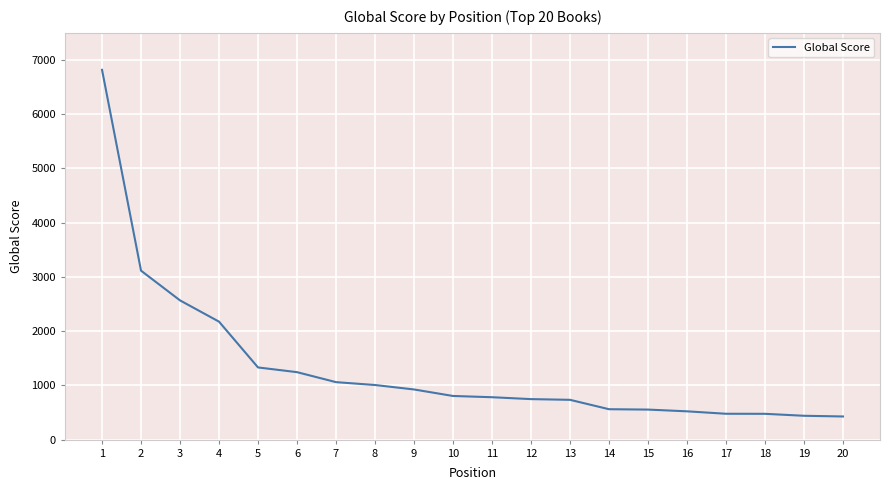

At which label does the data first exceed 805?

1